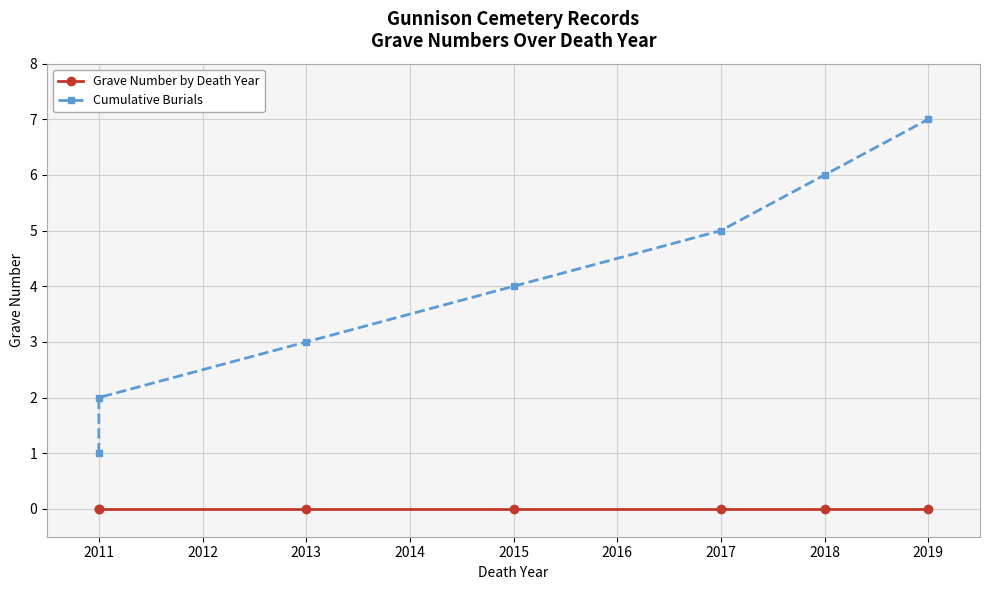

Does the chart display data point markers on the line(s)?

Yes